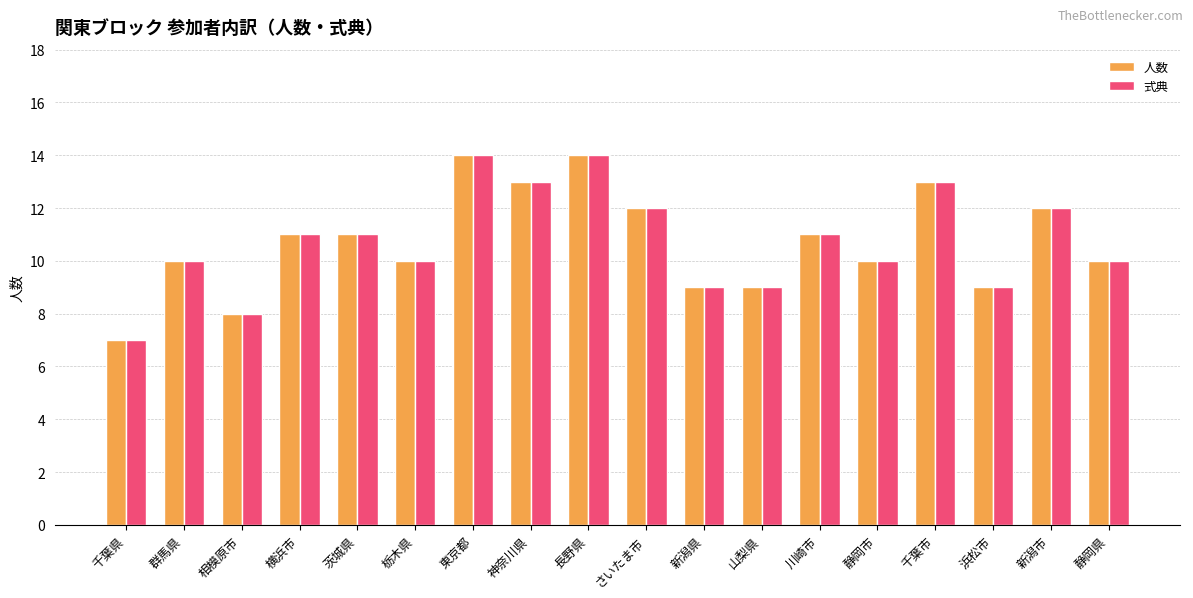

The value of 人数 at 茨城県 is 11. True or false?

True